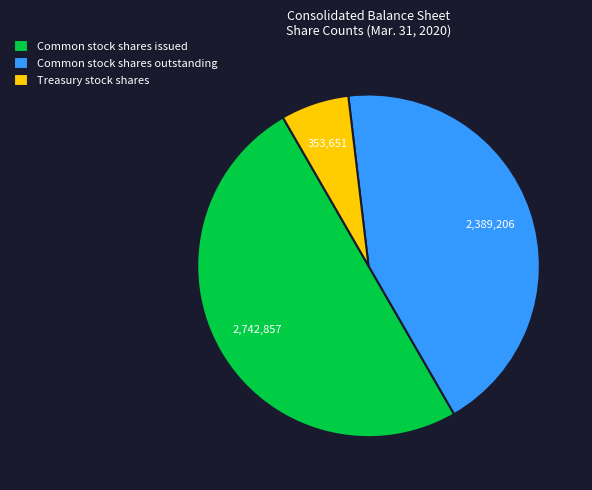

Does Common stock shares outstanding represent more than half of the total?

No